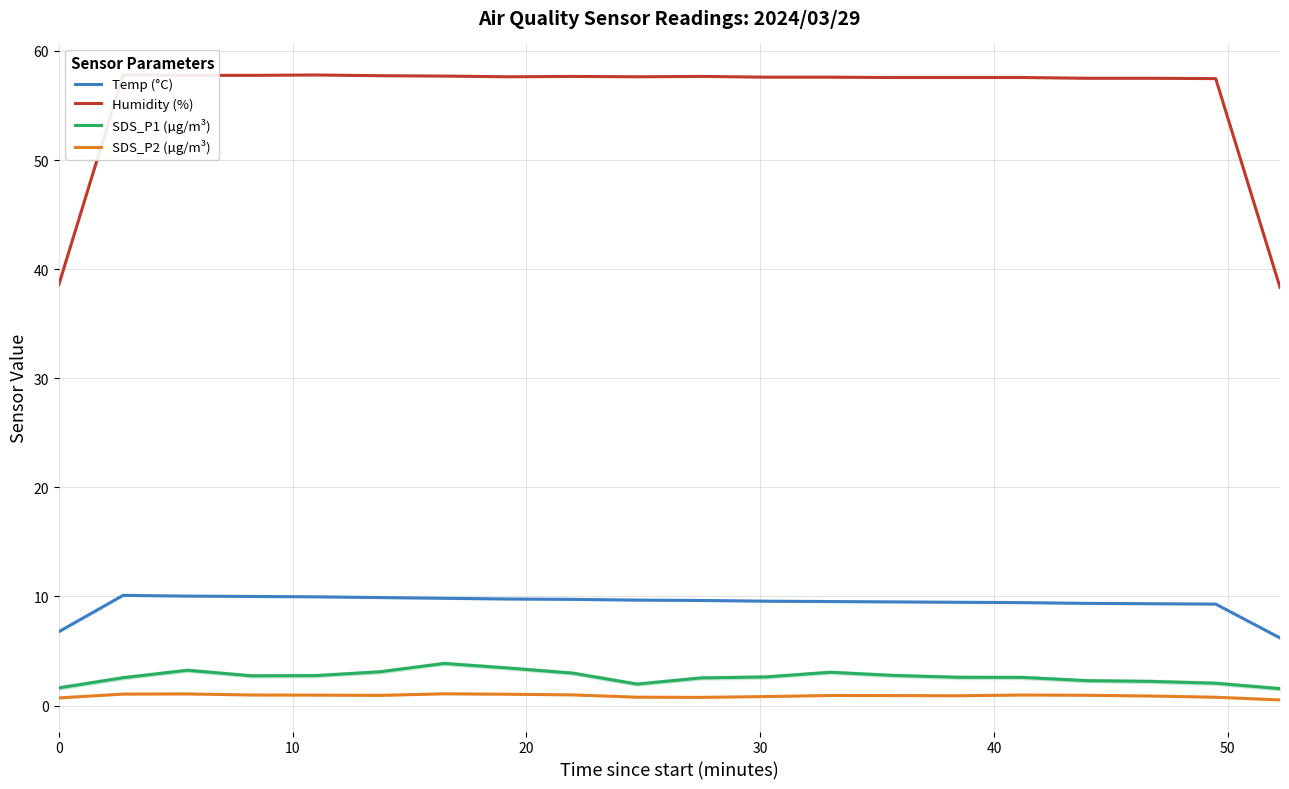

How many lines are shown in the chart?

4